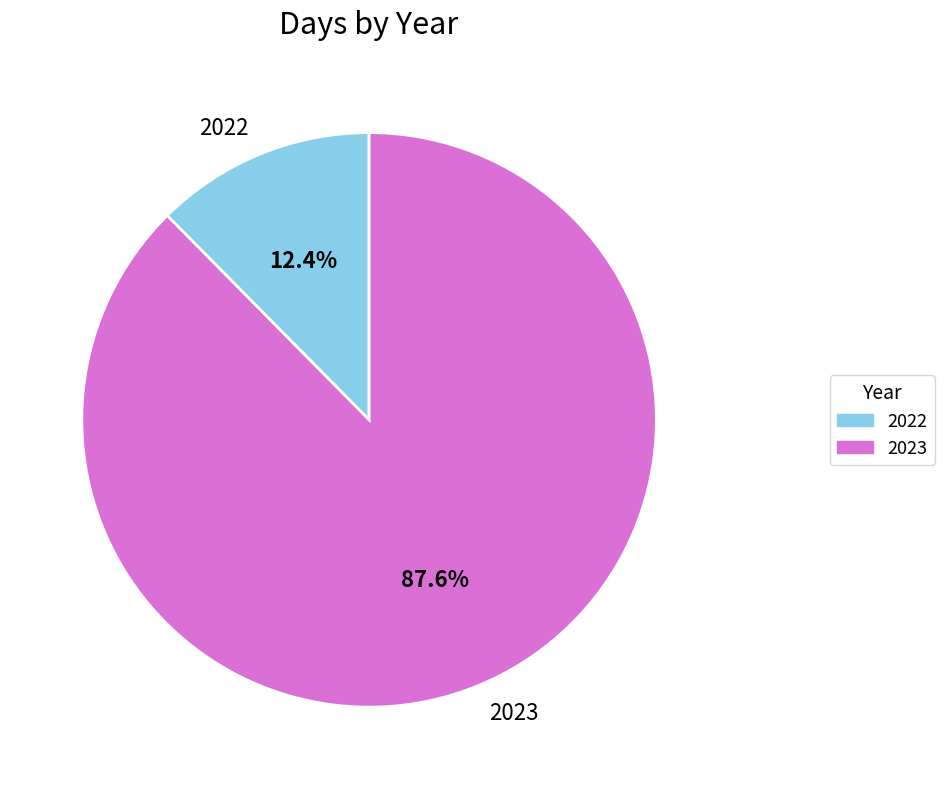

What percentage is the 2022 slice, to the nearest percent?

12%